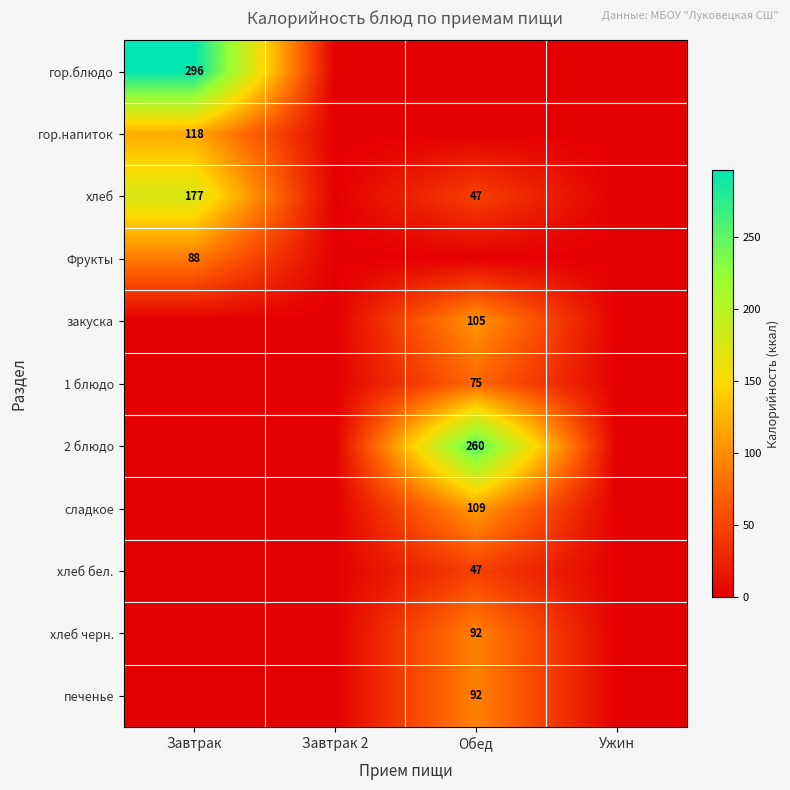

True or false: гор.напиток has a value of 206 at Завтрак.

False